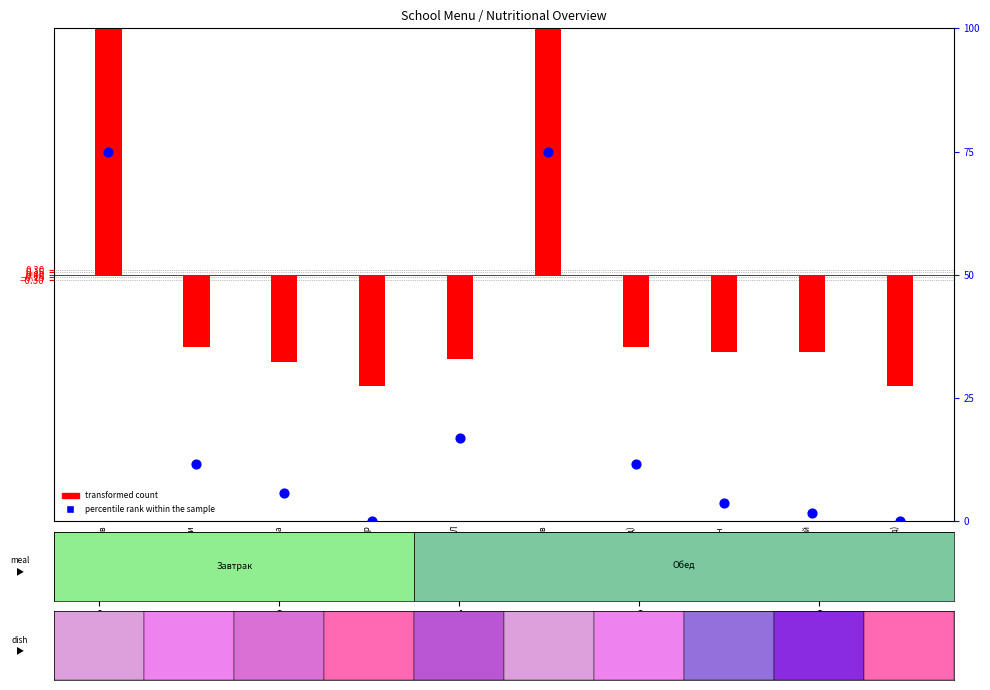

What are all the series names shown in the legend?

transformed count, percentile rank within the sample